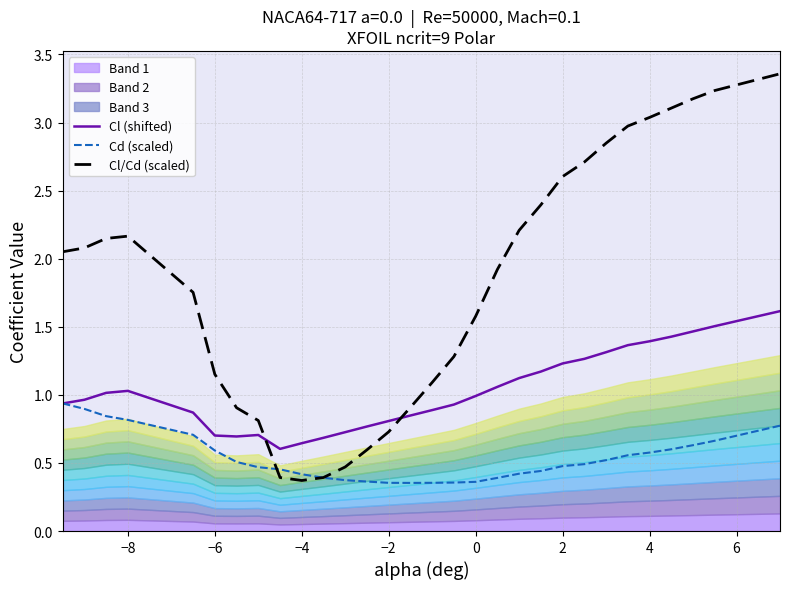

Reading left to right, transcribe all the data shown in this chart.

Cl (shifted): 0.9	1.0	1.0	1.0	0.9	0.7	0.7	0.7	0.6	0.6	0.7	0.7	0.8	0.8	0.8	0.9	0.9	1.0	1.1	1.1	1.2	1.2	1.3	1.3	1.4	1.4	1.4	1.5	1.5	1.6
Cd (scaled): 0.9	0.9	0.8	0.8	0.7	0.6	0.5	0.5	0.5	0.4	0.4	0.4	0.4	0.4	0.4	0.4	0.4	0.4	0.4	0.4	0.4	0.5	0.5	0.5	0.6	0.6	0.6	0.6	0.7	0.8
Cl/Cd (scaled): 2.1	2.1	2.1	2.2	1.8	1.2	0.9	0.8	0.4	0.4	0.4	0.5	0.6	0.7	0.9	1.1	1.3	1.6	1.9	2.2	2.4	2.6	2.7	2.8	3.0	3.0	3.1	3.2	3.2	3.4